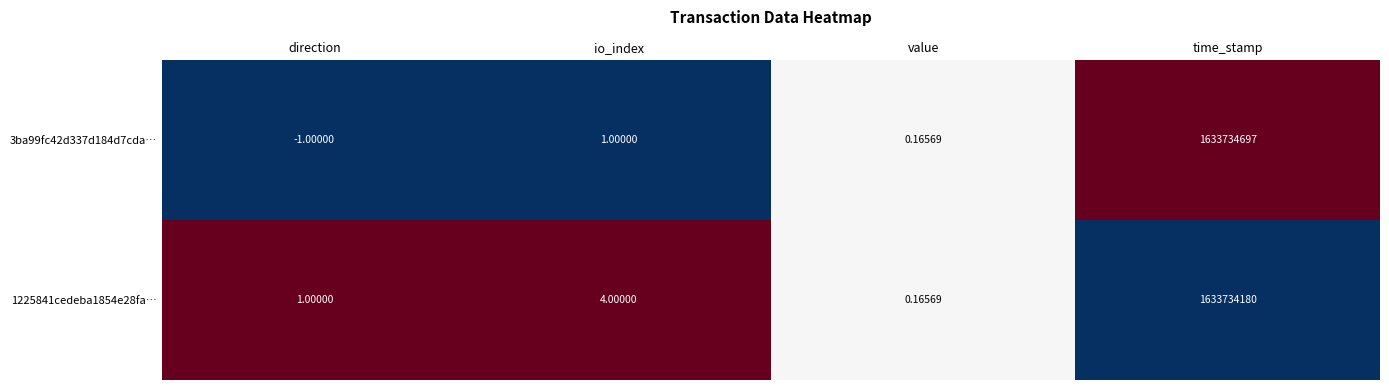

Rank the categories by 1225841cedeba1854e28fa… value from highest to lowest.

time_stamp, io_index, direction, value